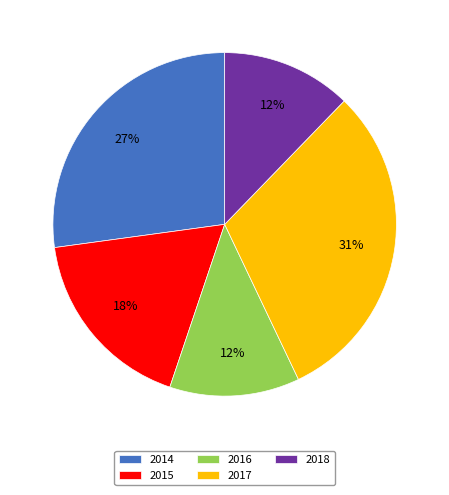

Is there a majority slice in this chart?

No